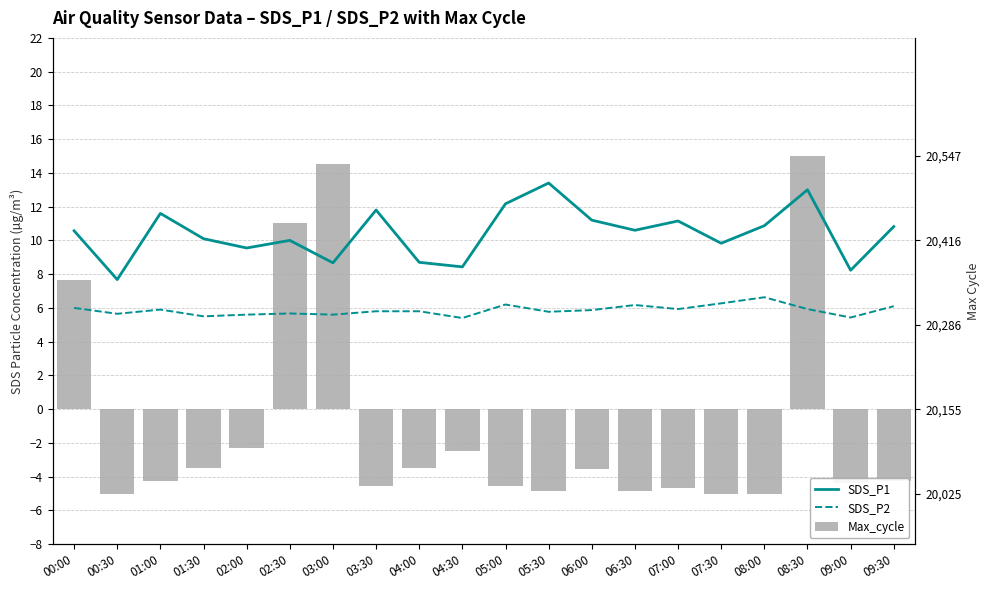

What is the difference between the second highest and minimum values in the SDS_P1 series?

5.3